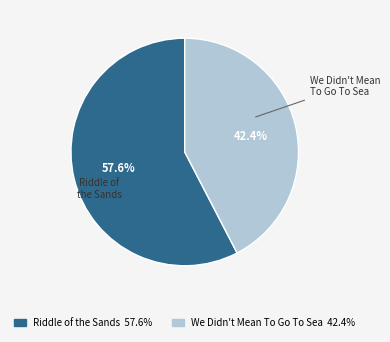

Does Riddle of the Sands account for over 50% of the chart?

Yes